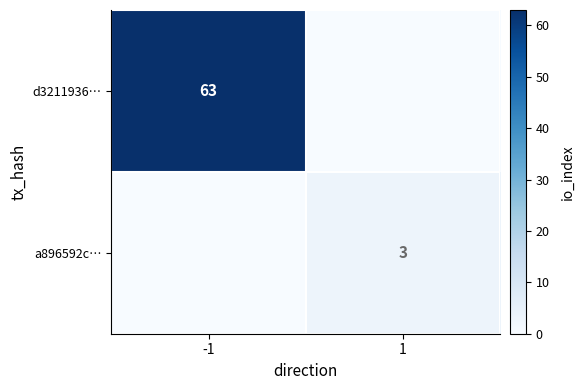

The d3211936… series shows 101 at -1. True or false?

False